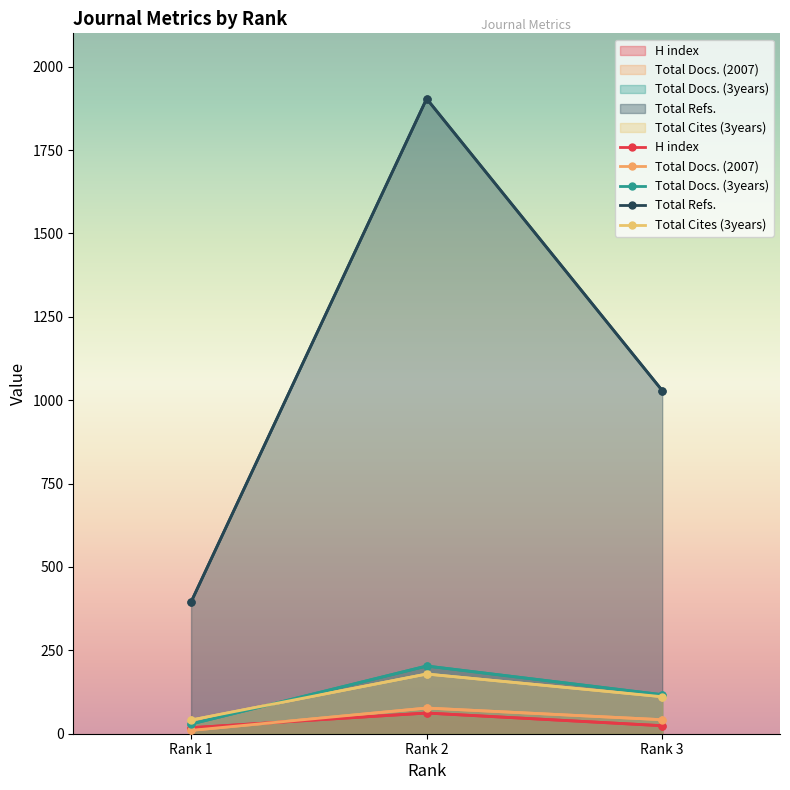

The Total Docs. (3years) series shows 29 at Rank 1. True or false?

True